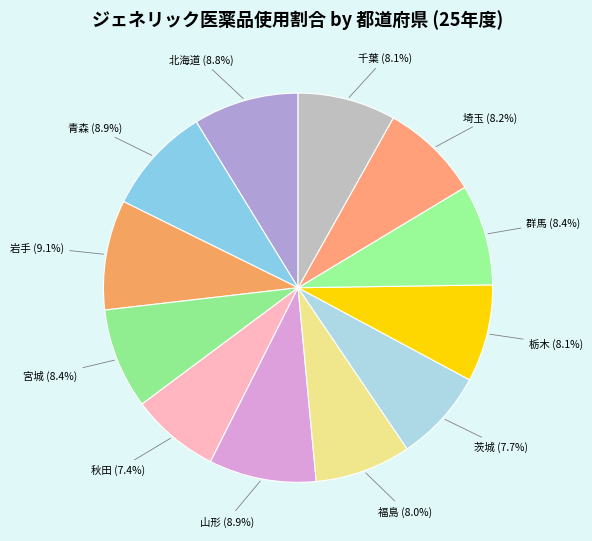

Is there any slice that represents more than half of the pie?

No